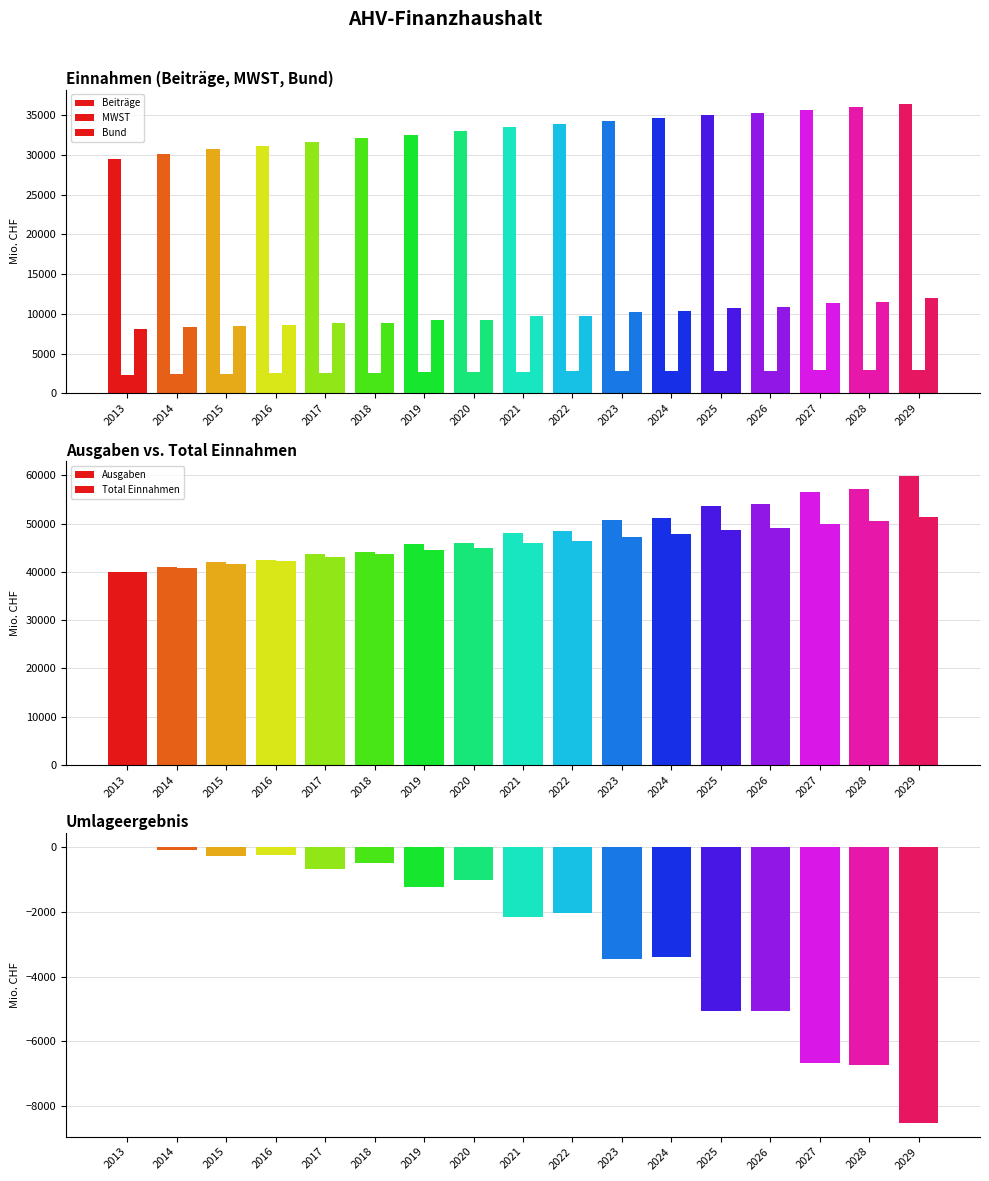

True or false: Beiträge has a value of 10365 at 2025.

False